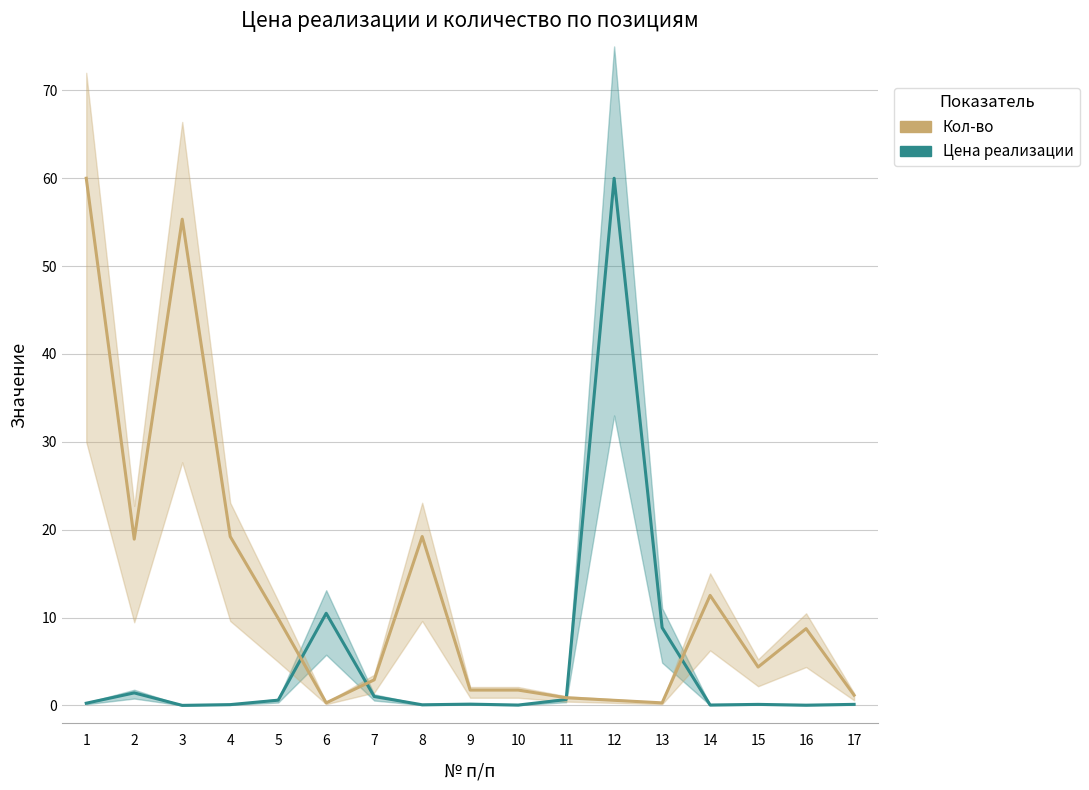

Is the value of Цена реализации at 14 greater than the value of Кол-во at 17?

No